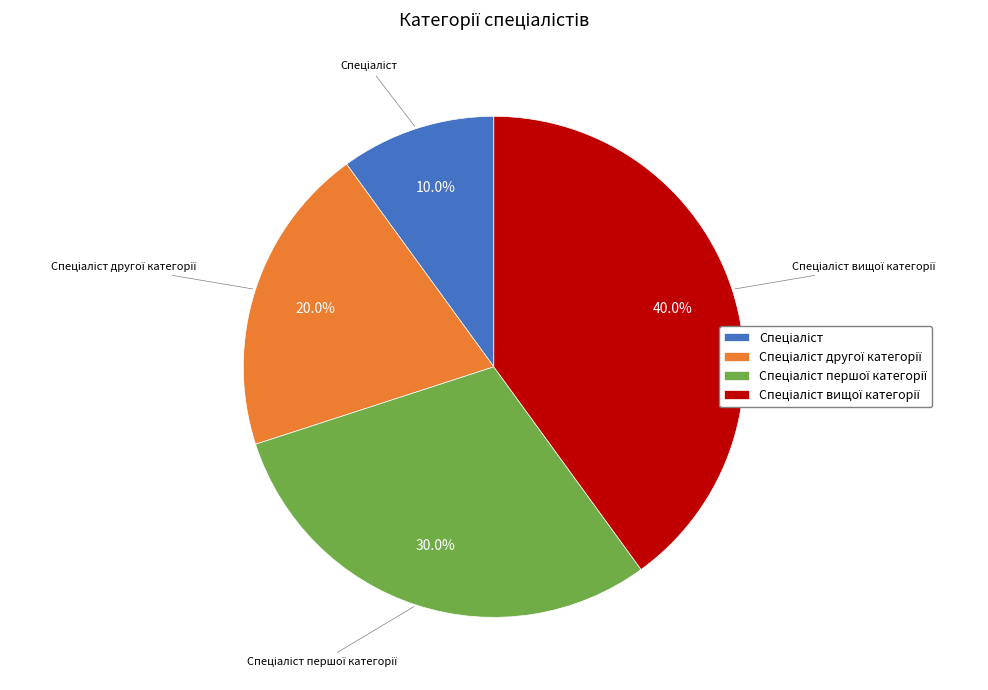

To the nearest percent, what percentage of the pie is Спеціаліст вищої категорії?

40%